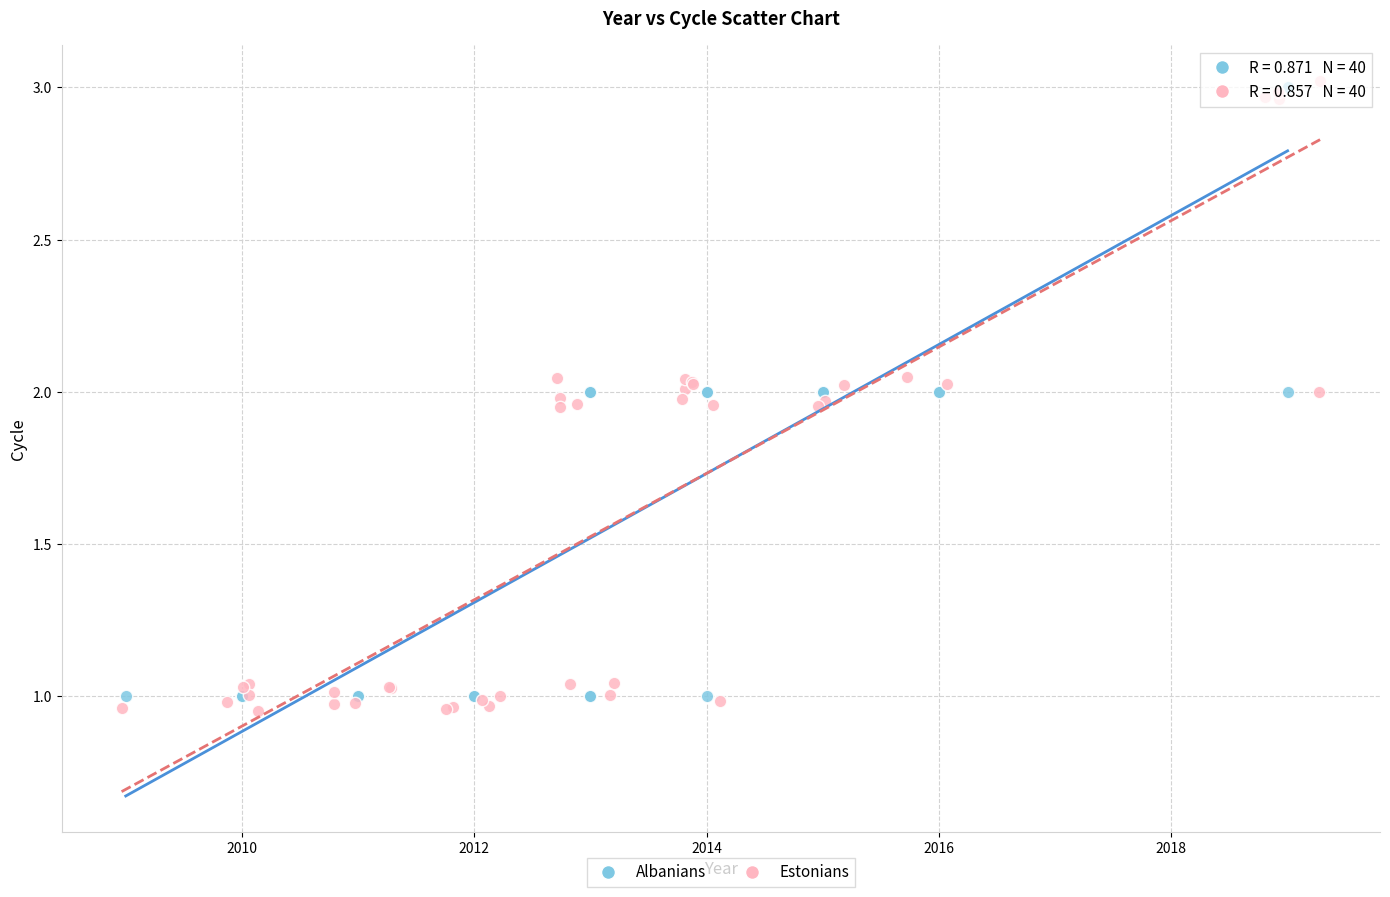

What are all the series names shown in the legend?

Albanians, Estonians